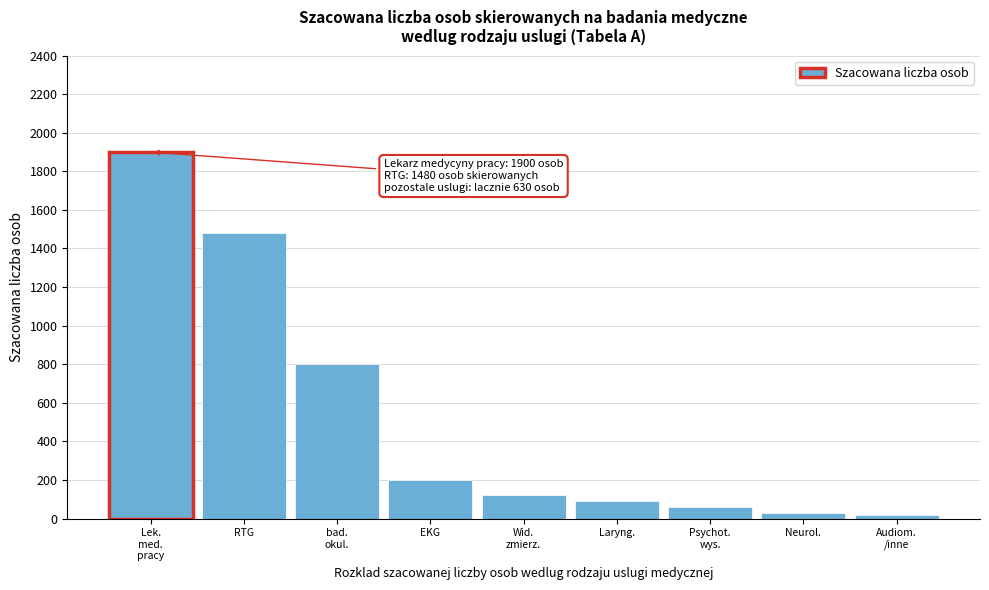

Reading left to right, transcribe all the data shown in this chart.

1900	1480	800	200	120	90	60	30	20